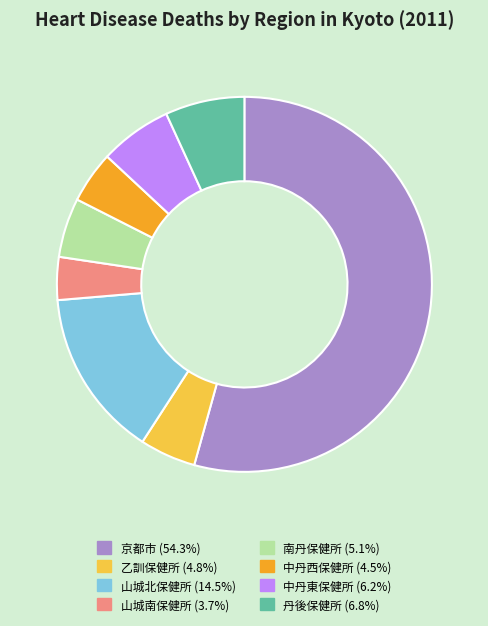

The 中丹西保健所 slice represents 4% of the pie. True or false?

True